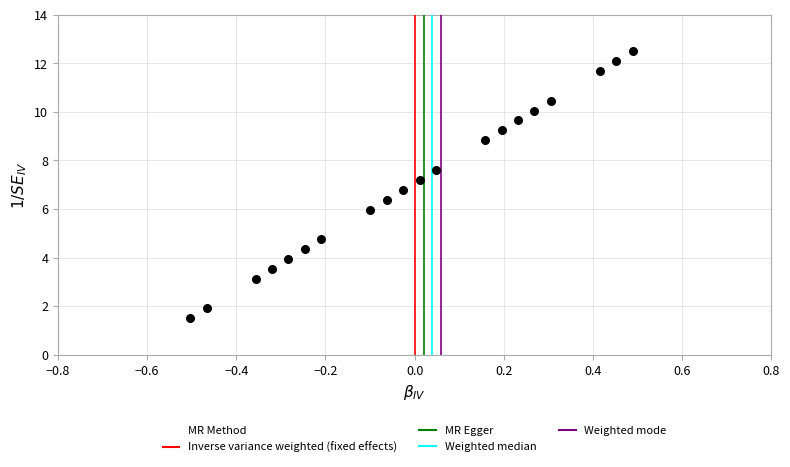

What is the range of Y values (max minus min)?

11.0